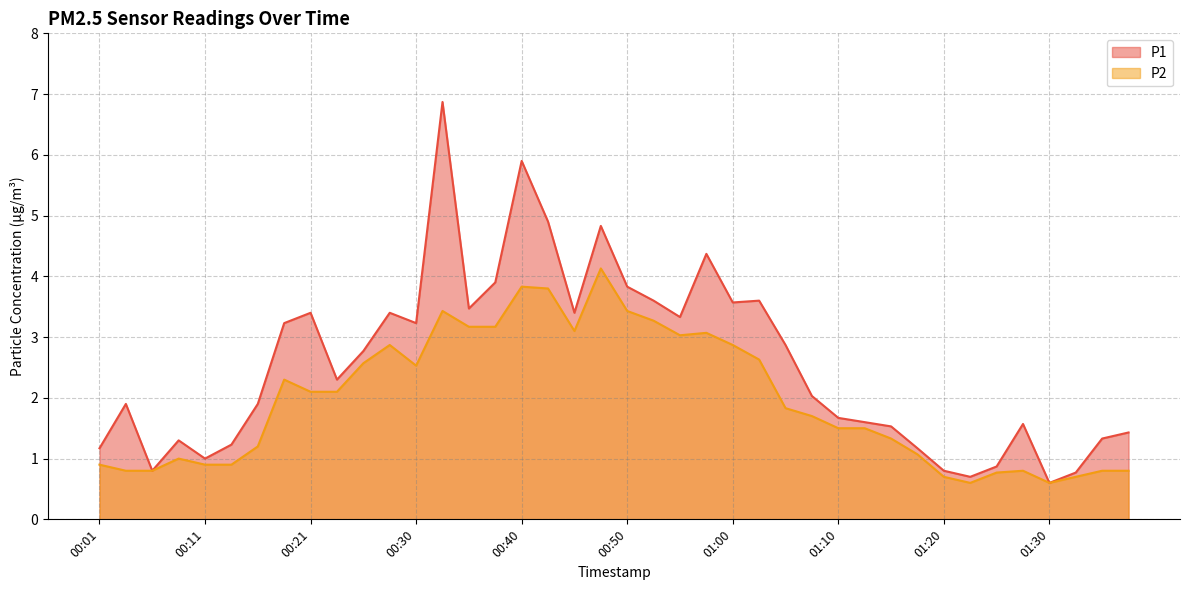

What is the sum of the P2 values at 00:30 and 00:53?

5.8